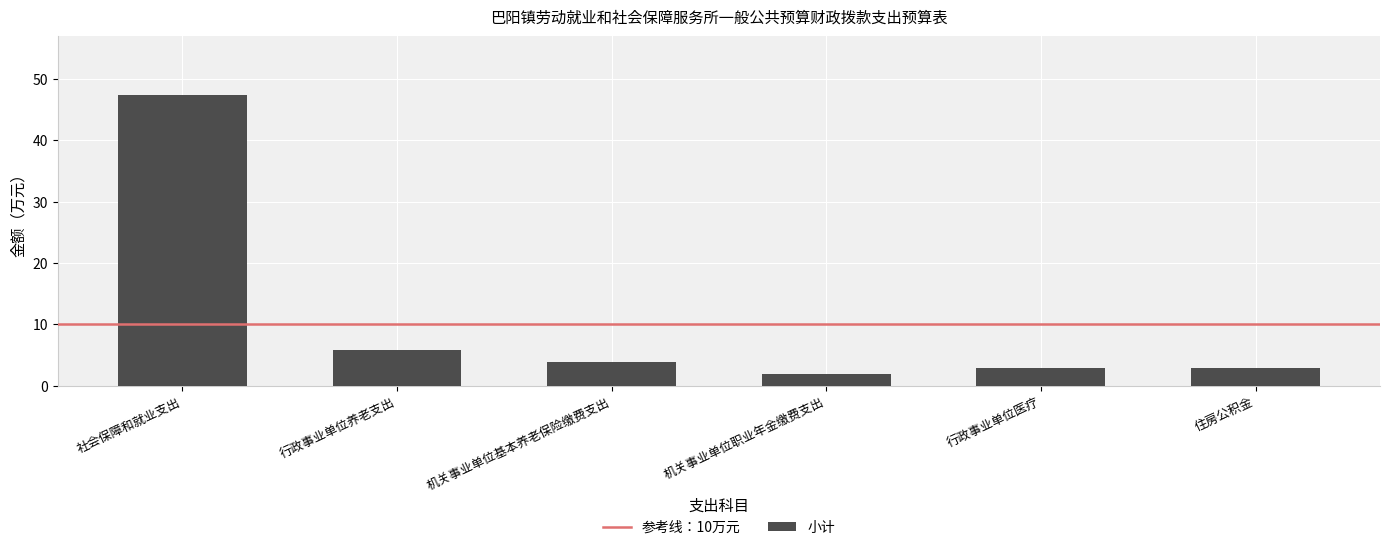

What position from the left is 社会保障和就业支出?

1